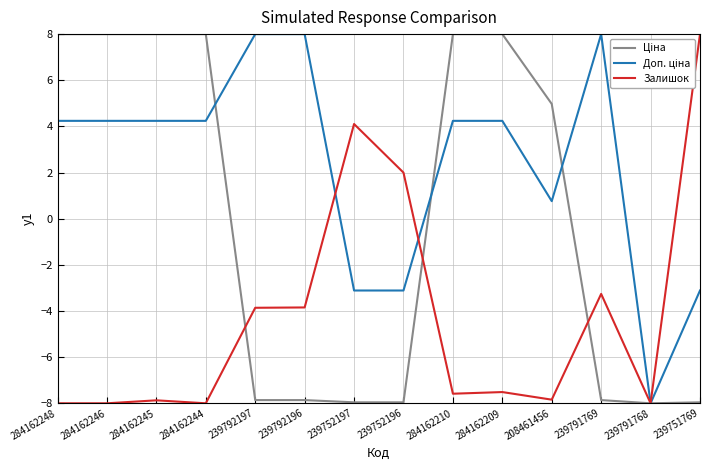

What position from the left is 239792196?

6